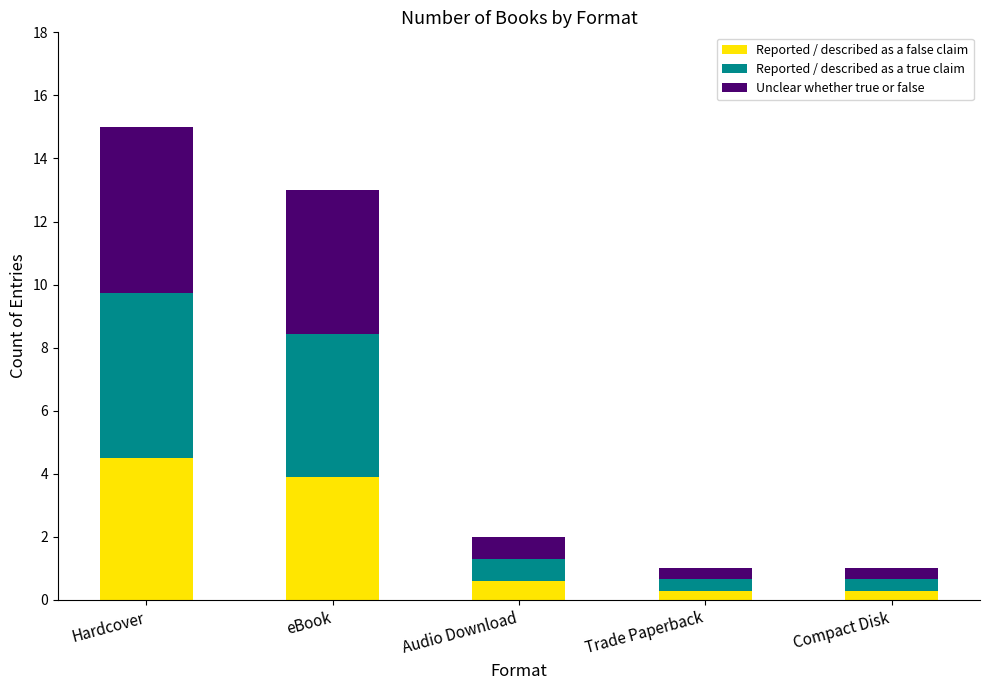

What is the sum of the Reported / described as a false claim values at Hardcover and Audio Download?

5.1